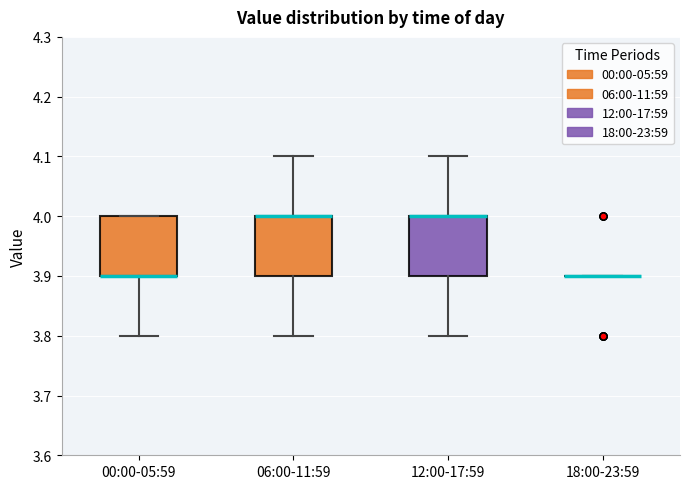

Where does the upper whisker of the box for 06:00-11:59 end on the y-axis? The values are not printed on the chart, so give them approximately, as read against the axis.

4.1